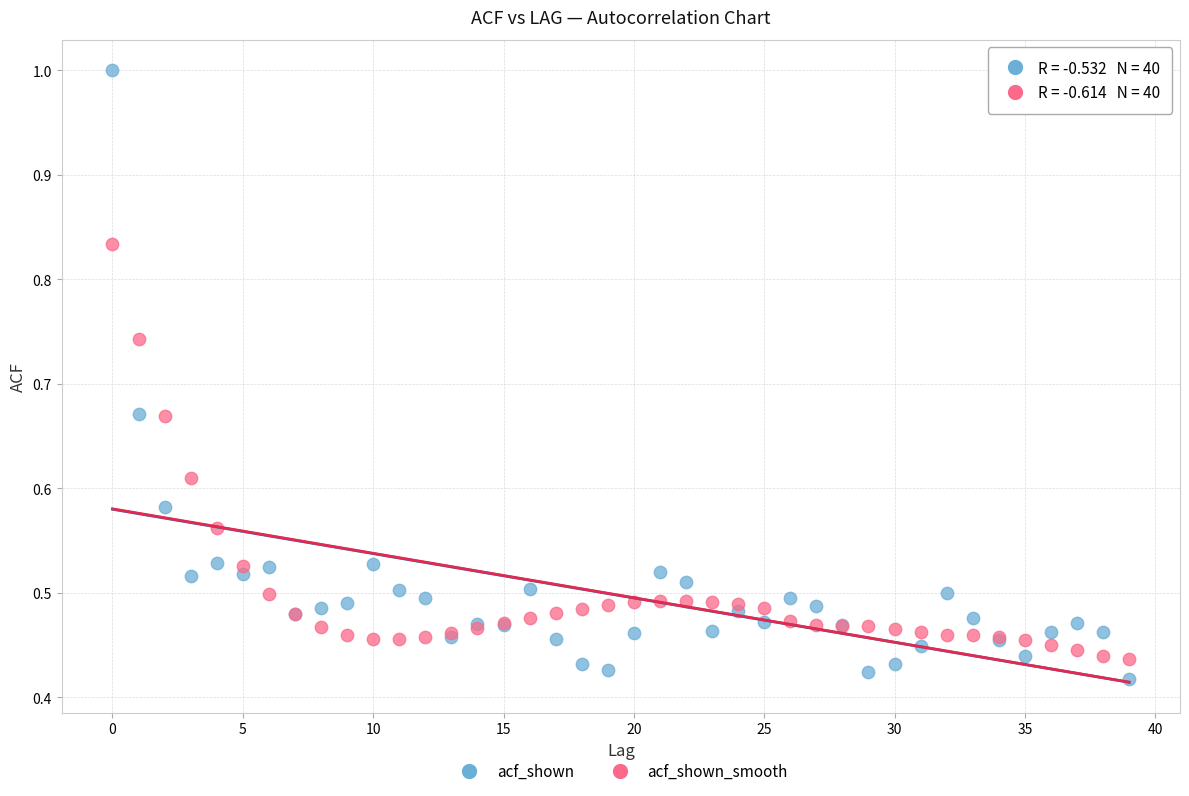

Which series has the largest Y range (max minus min)?

acf_shown